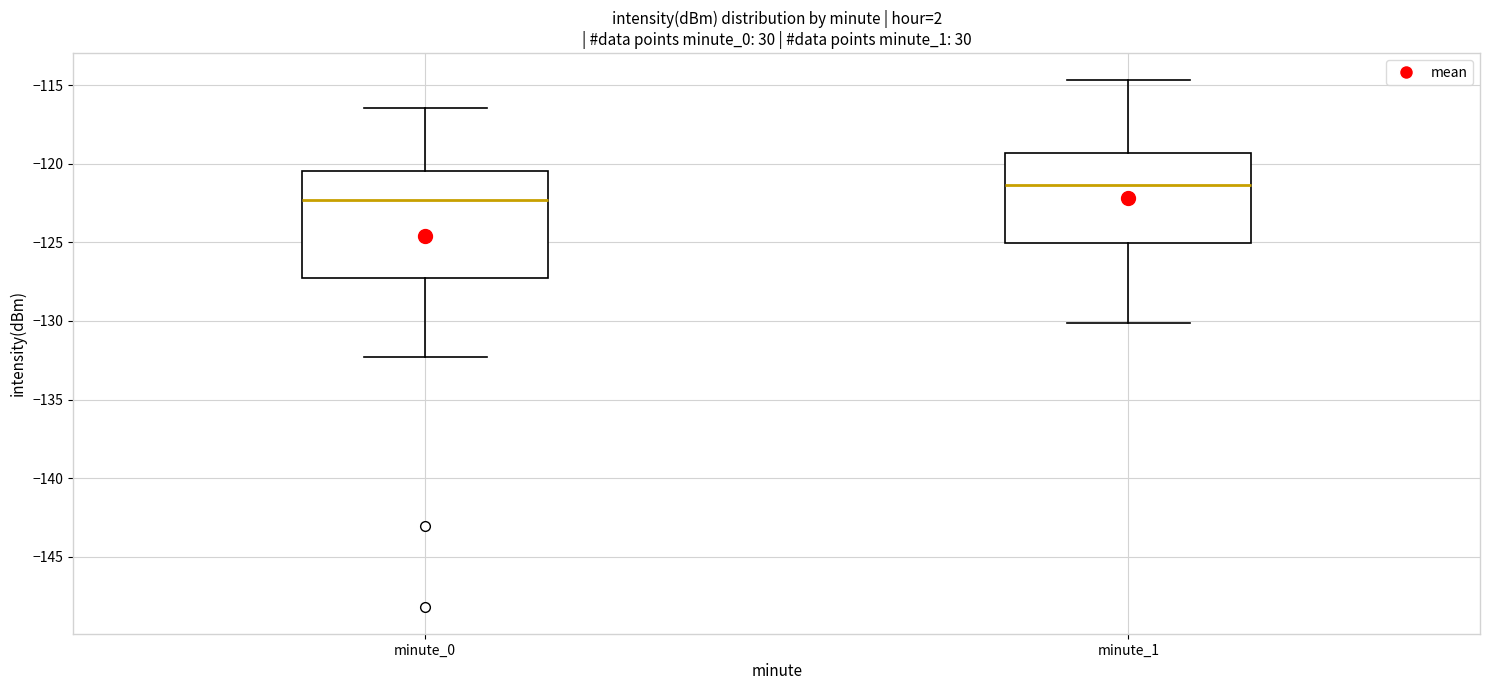

Where is the lower edge of the box for minute_1 on the y-axis? The values are not printed on the chart, so give them approximately, as read against the axis.

-125.0